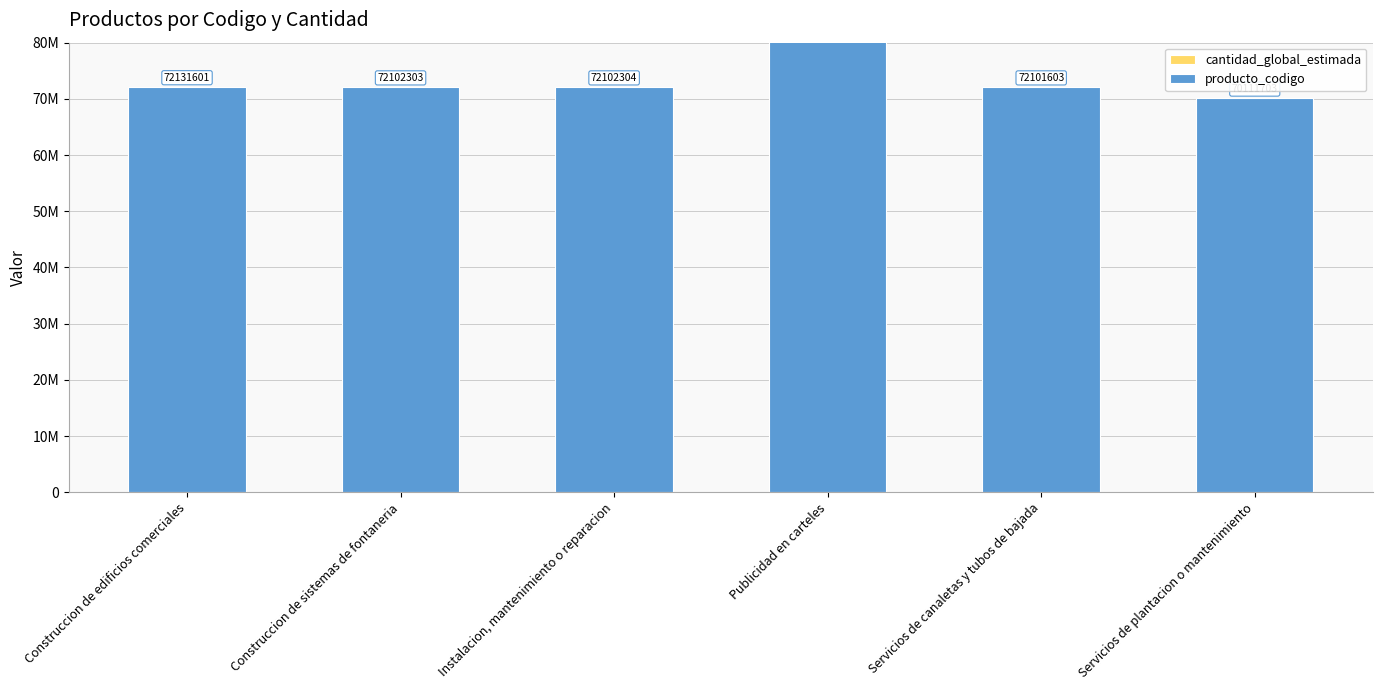

What is the approximate value of cantidad_global_estimada at Construccion de edificios comerciales?

1